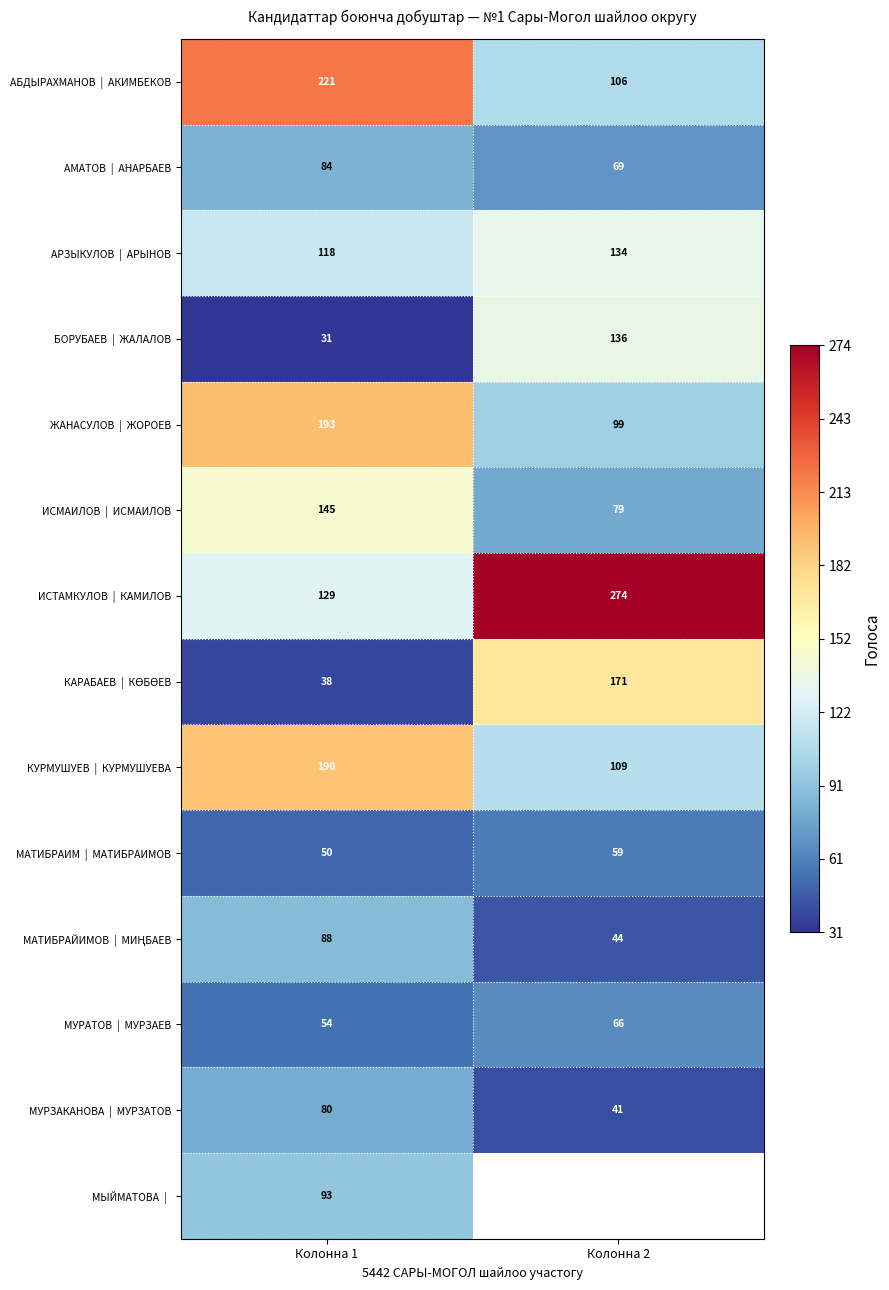

What is the total value across all series at Колонна 1?

1514